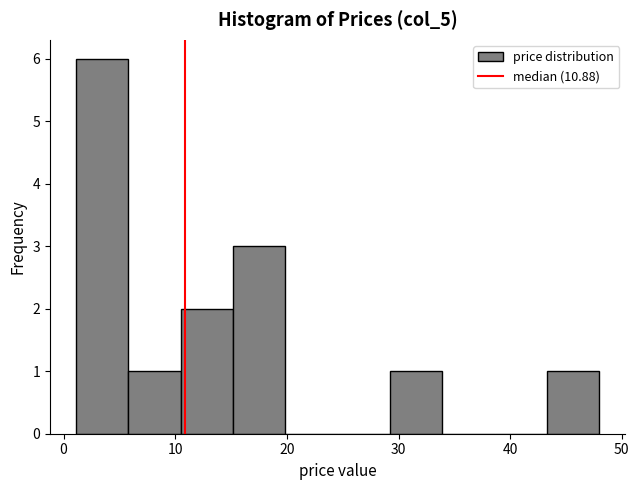

Reading left to right, transcribe this chart: for each bar, give the range it covers on the x-axis and its height. Neither the bar edges nor the heights are printed on the chart, so give them approximately, as read against the axes.

1 to 6: 6
6 to 11: 1
11 to 15: 2
15 to 20: 3
20 to 25: 0
25 to 29: 0
29 to 34: 1
34 to 39: 0
39 to 43: 0
43 to 48: 1